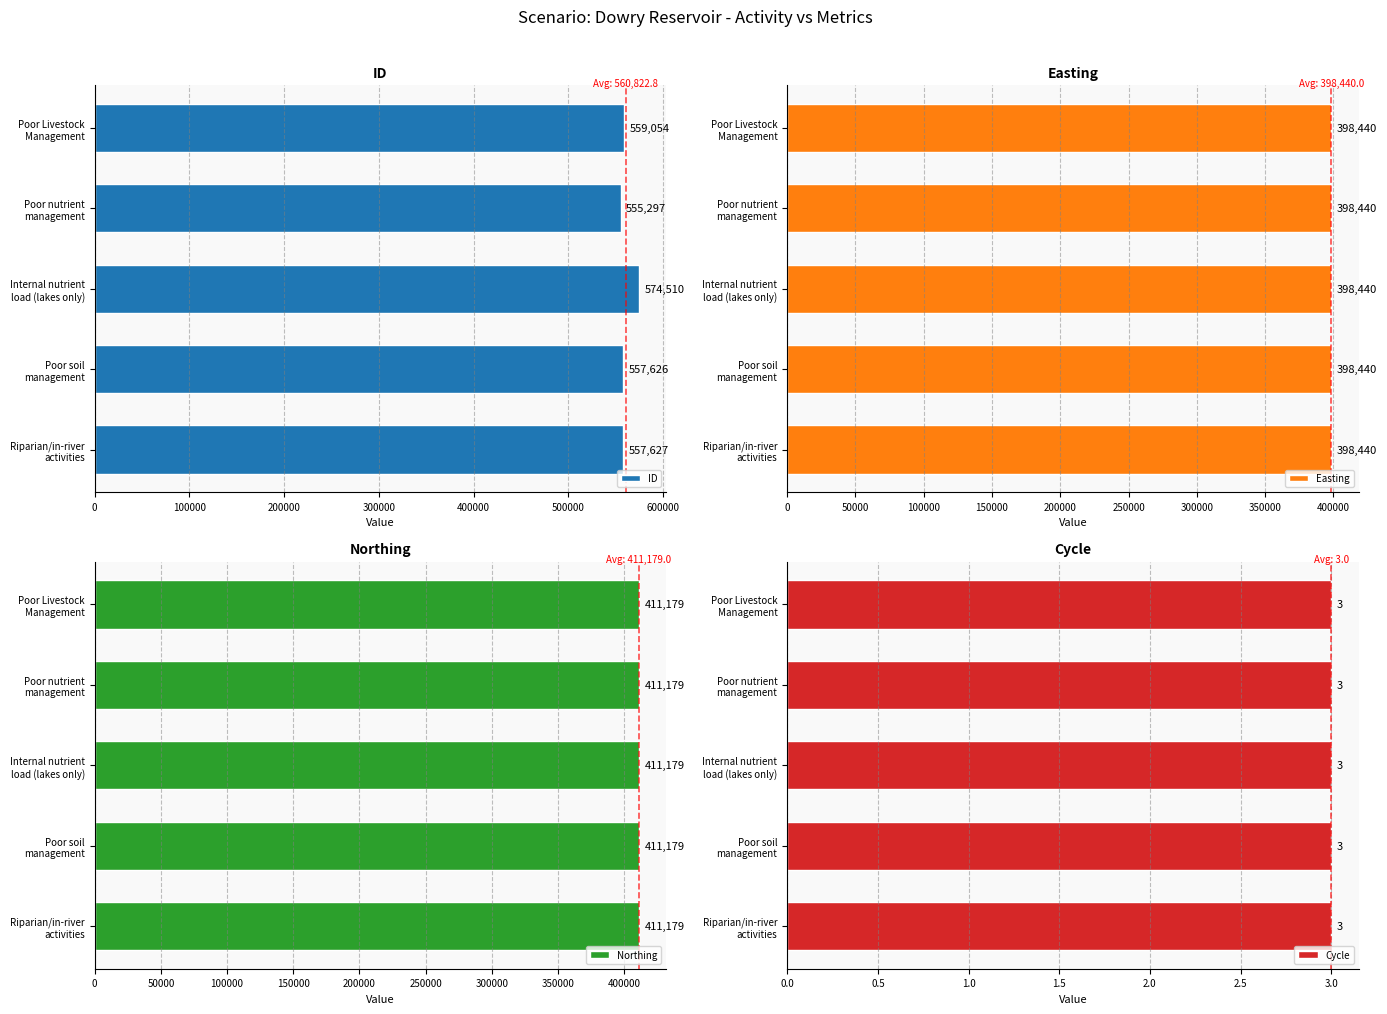

What is the difference between the maximum and minimum values in the ID series?

19213